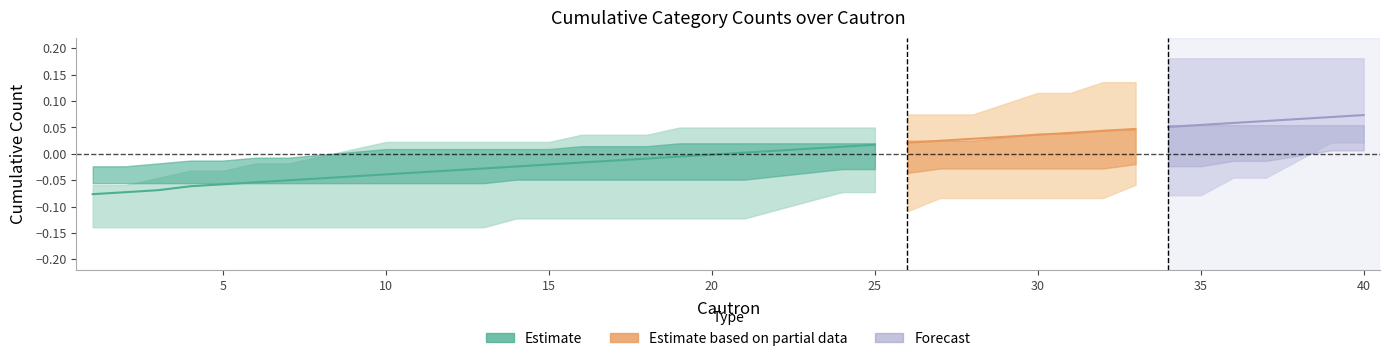

The D series shows 0 at 36. True or false?

False